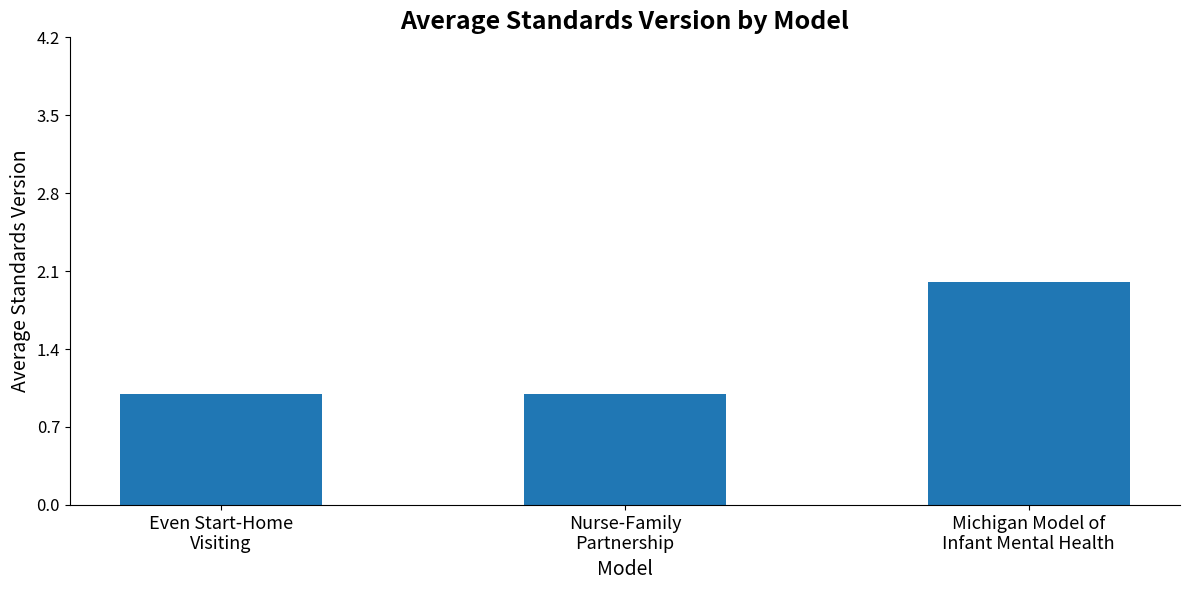

How many data points does each series have?

3